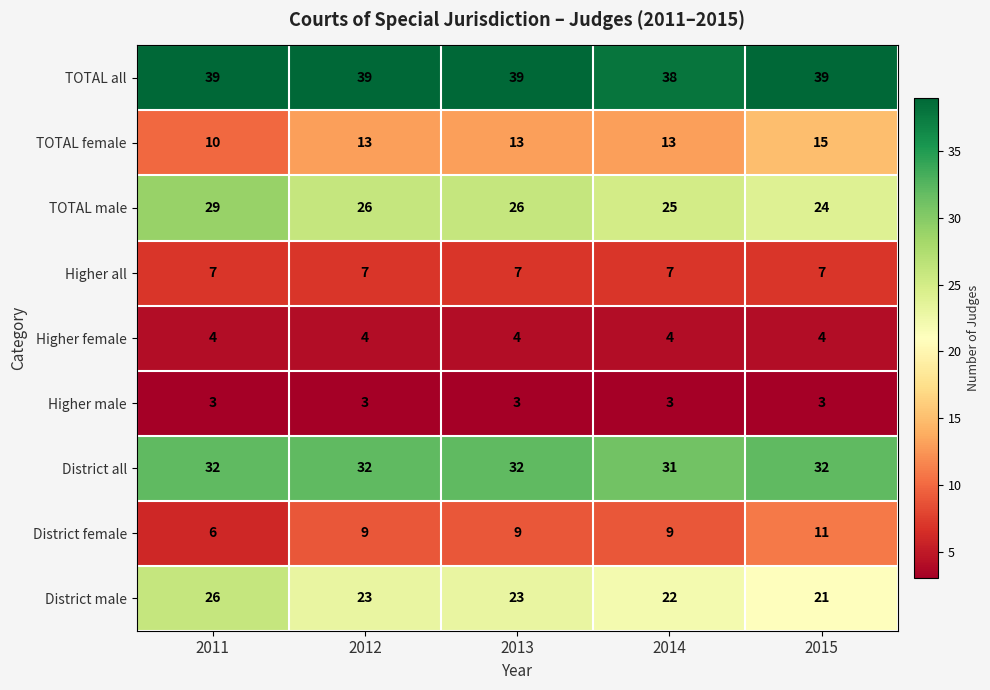

What is the sum of the District male values at 2011 and 2014?

48